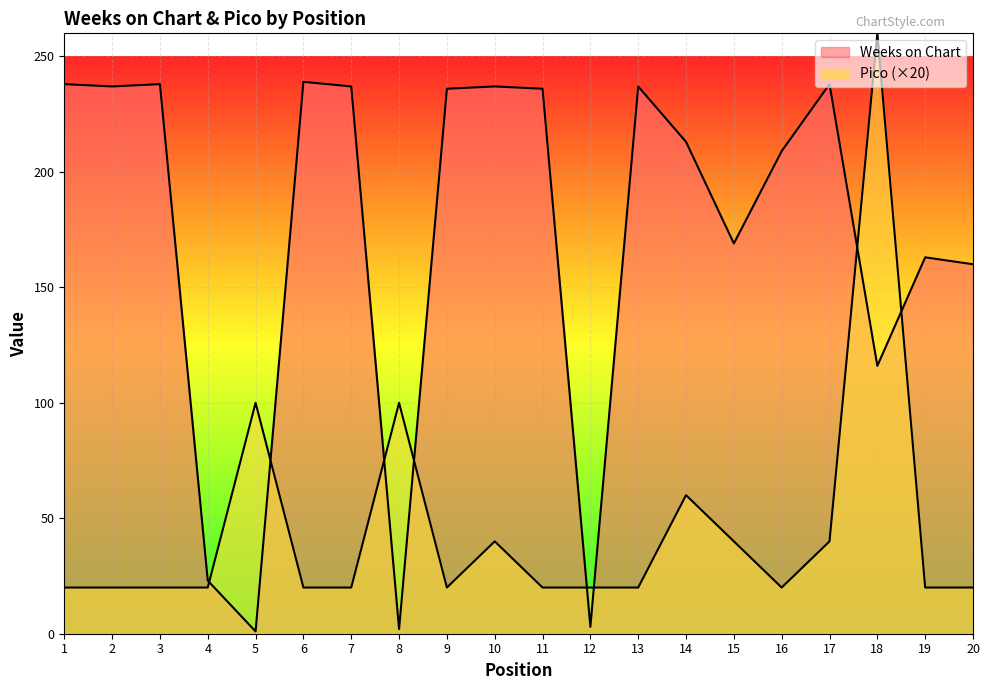

Does the chart display data point markers on the line(s)?

No